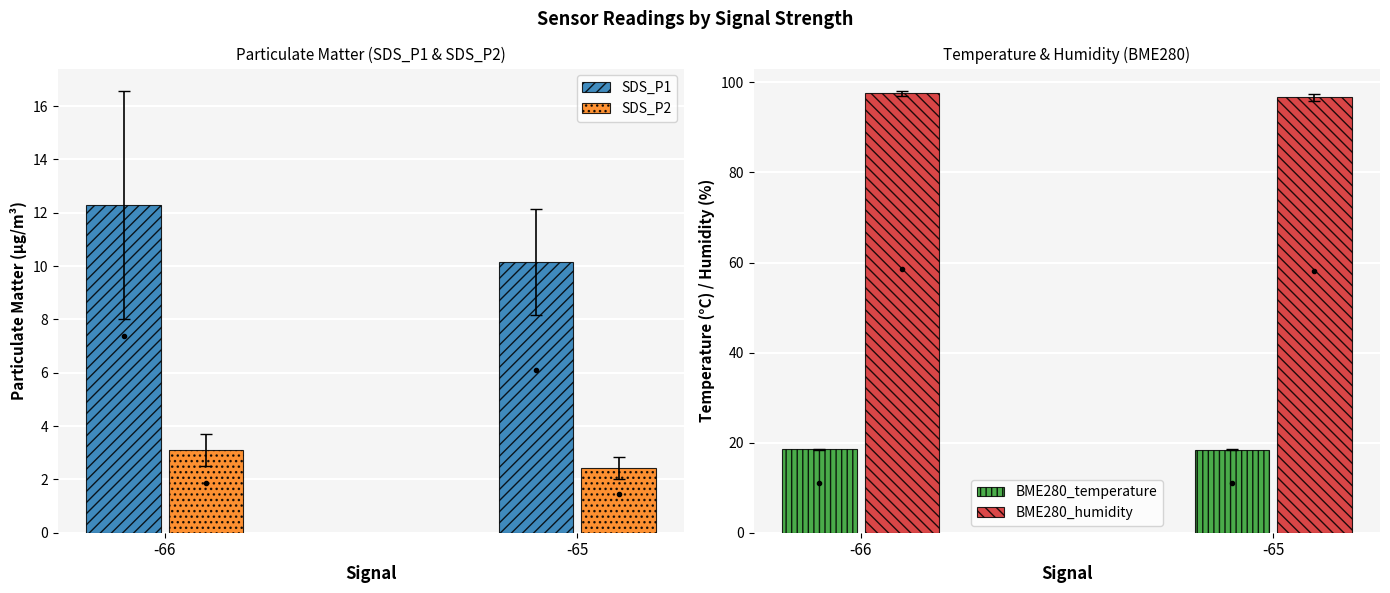

Reading right to left, extract all data points from this chart.

SDS_P1: -65=10.1	-66=12.3
SDS_P2: -65=2.4	-66=3.1
BME280_temperature: -65=18.5	-66=18.5
BME280_humidity: -65=96.7	-66=97.6